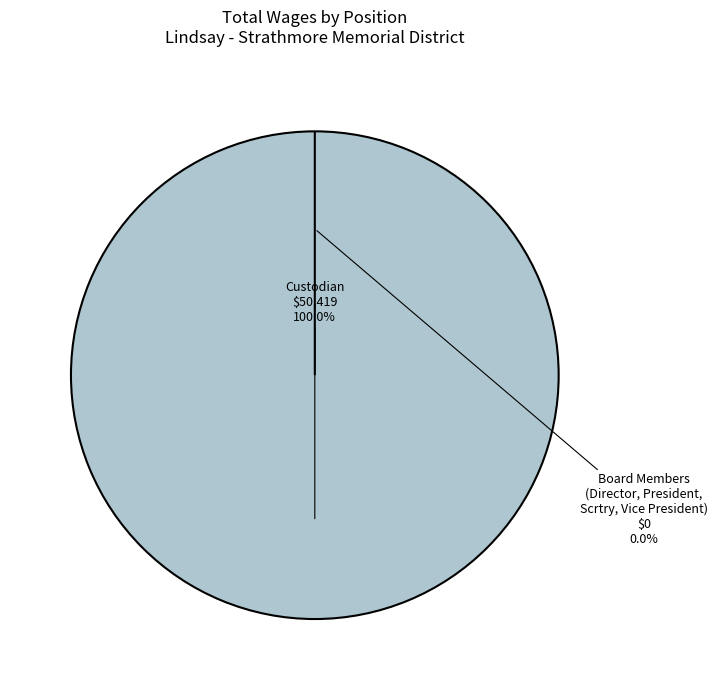

What is the majority slice?

Custodian